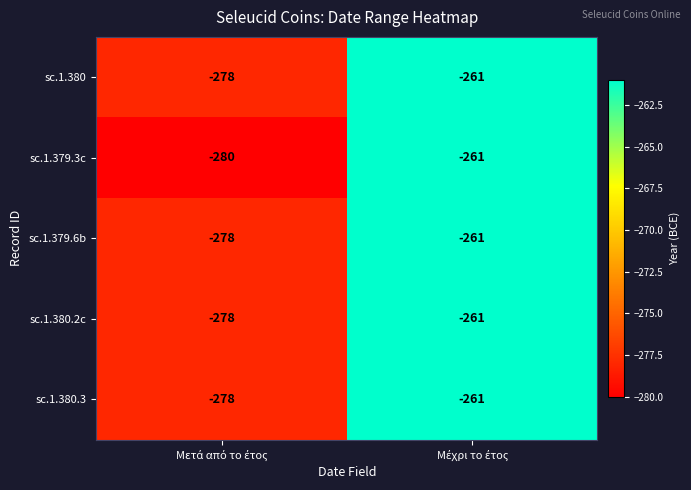

Which series has the widest spread of values?

sc.1.379.3c